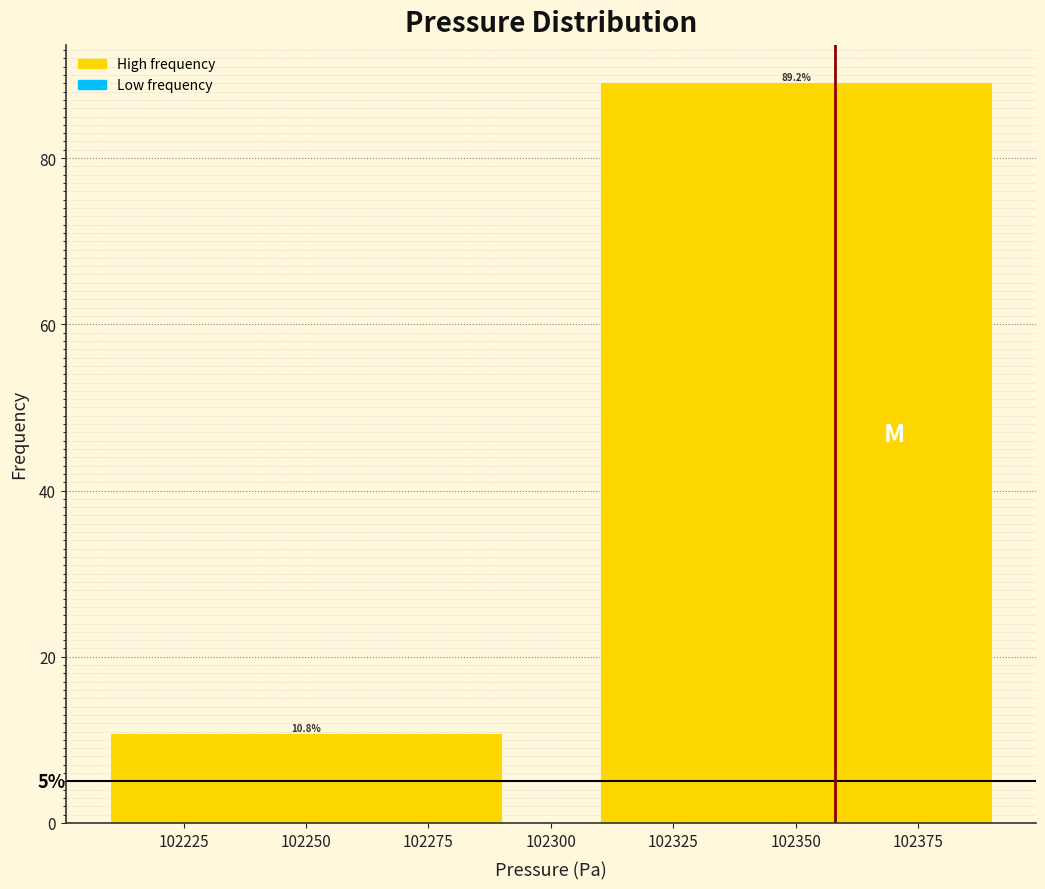

How tall is the bar that spans 102300 to 102400 on the x-axis?

89.2